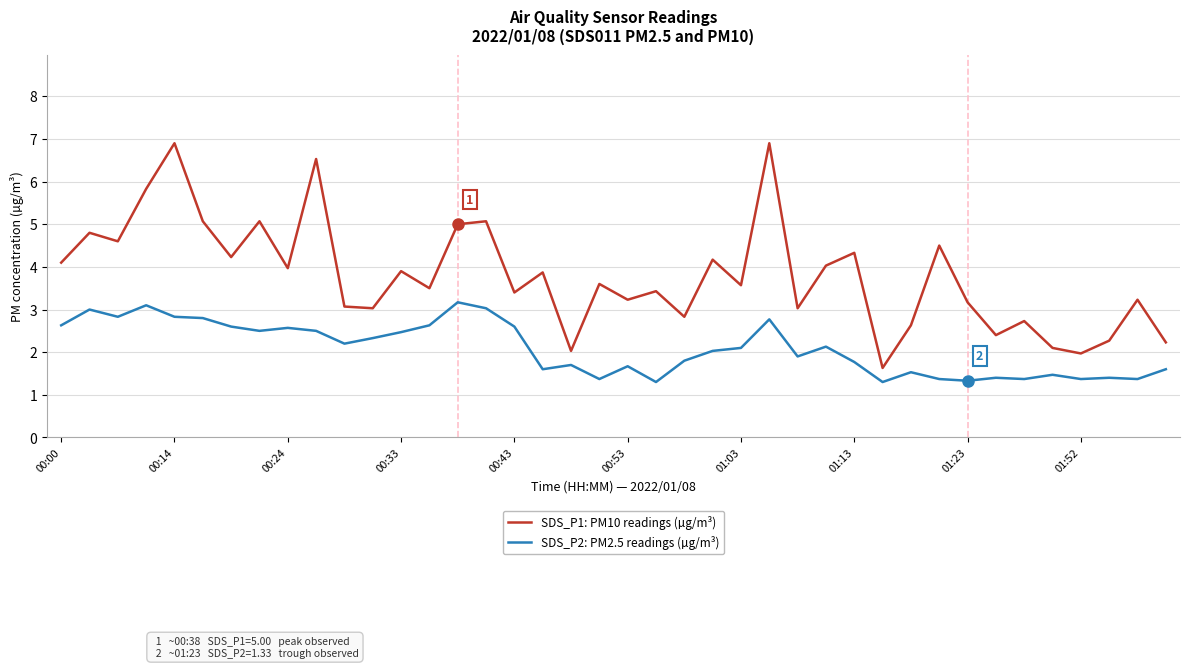

True or false: SDS_P1: PM10 readings (µg/m³) and SDS_P2: PM2.5 readings (µg/m³) cross at least once.

False